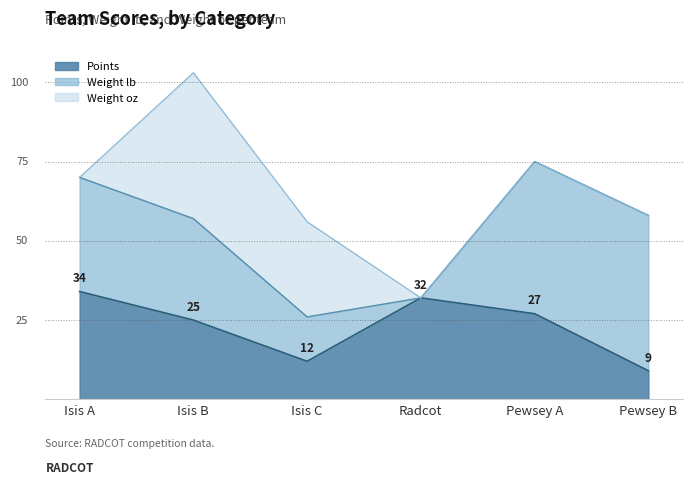

Where does the Weight lb series first go above 36?

Pewsey A